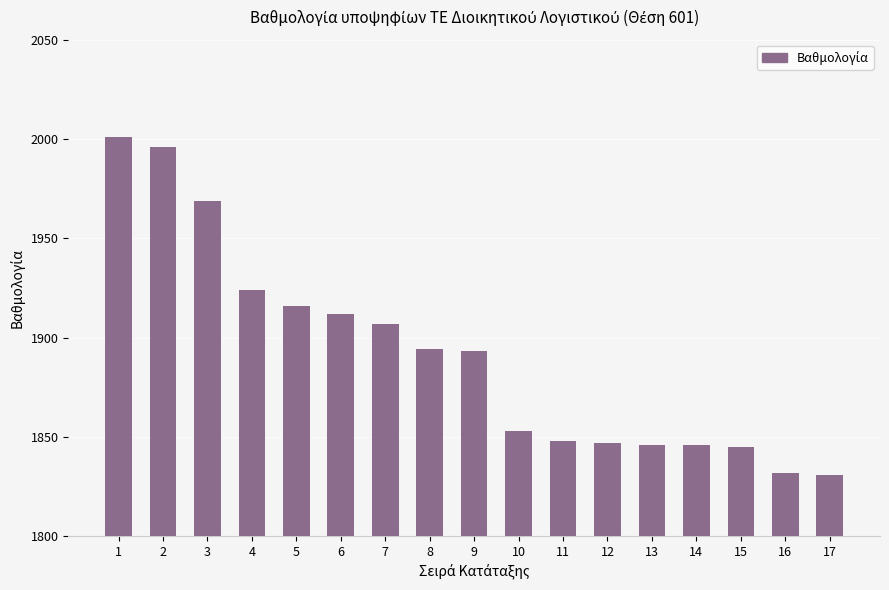

How many data points are less than 1893?

8